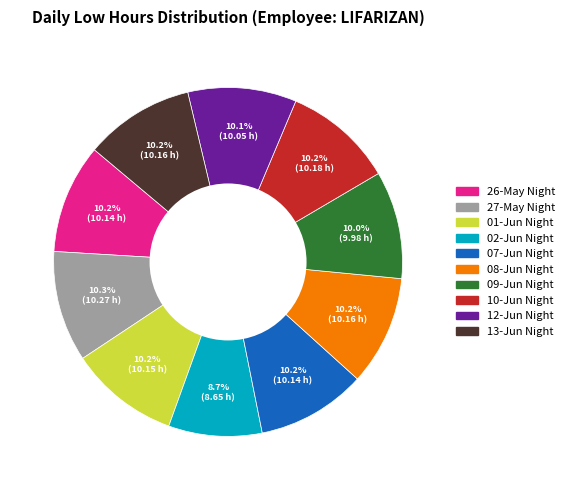

To the nearest percent, what portion does 10-Jun Night represent?

10%